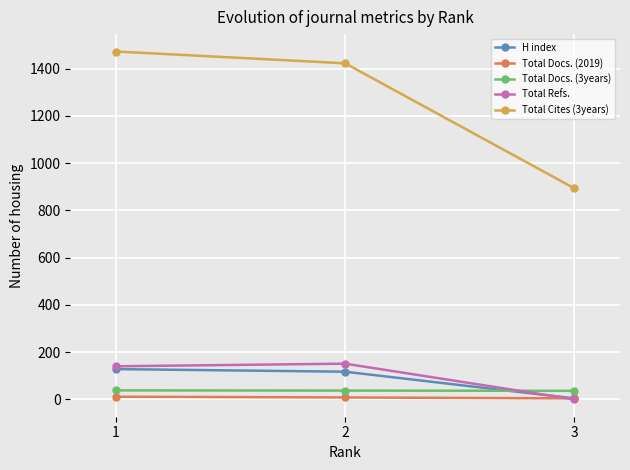

At how many categories does at least one series exceed 981?

2